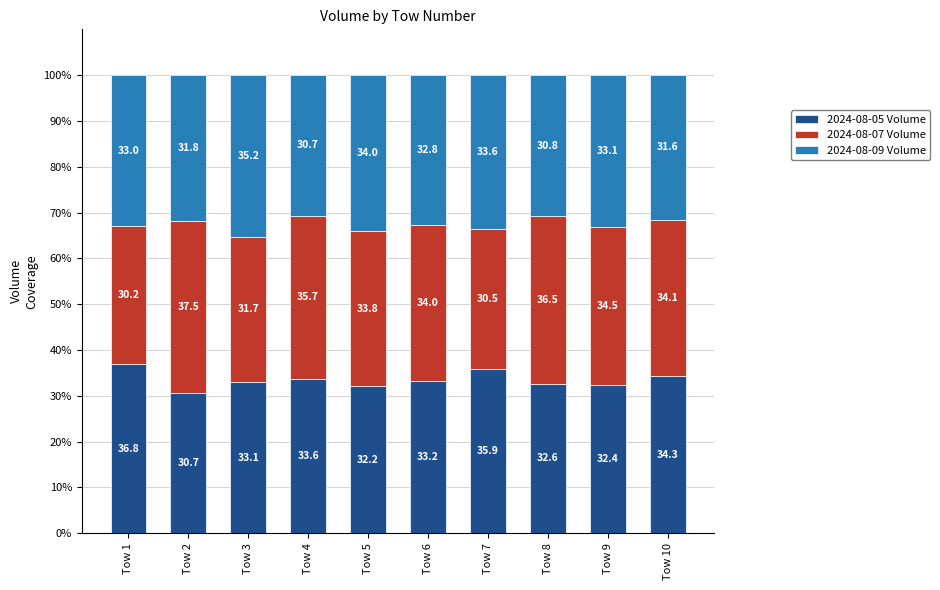

What are all the series names shown in the legend?

2024-08-05 Volume, 2024-08-07 Volume, 2024-08-09 Volume